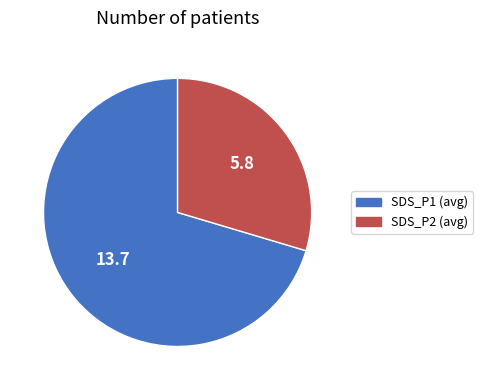

Is there a majority slice in this chart?

Yes